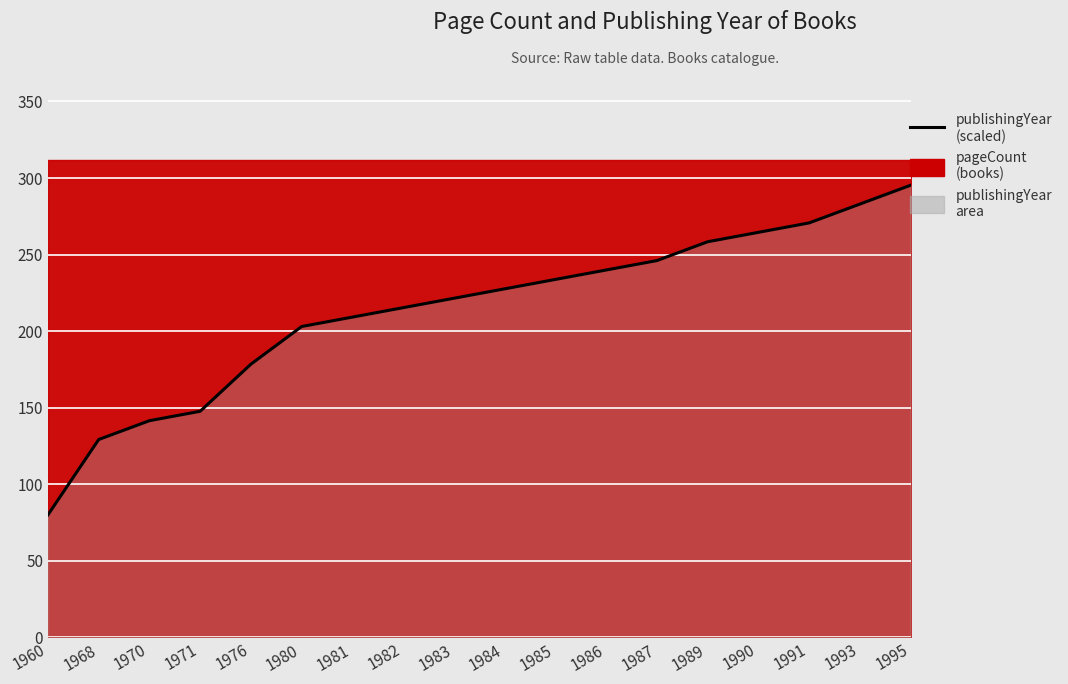

How many data points are above 227?

9